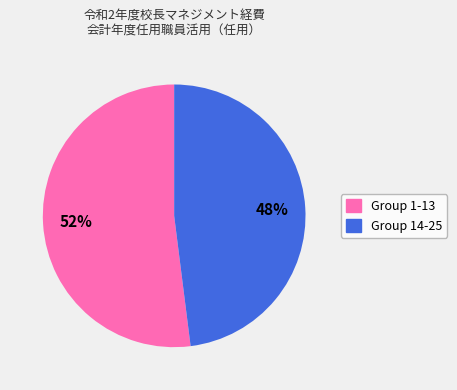

Is there any slice that represents more than half of the pie?

Yes